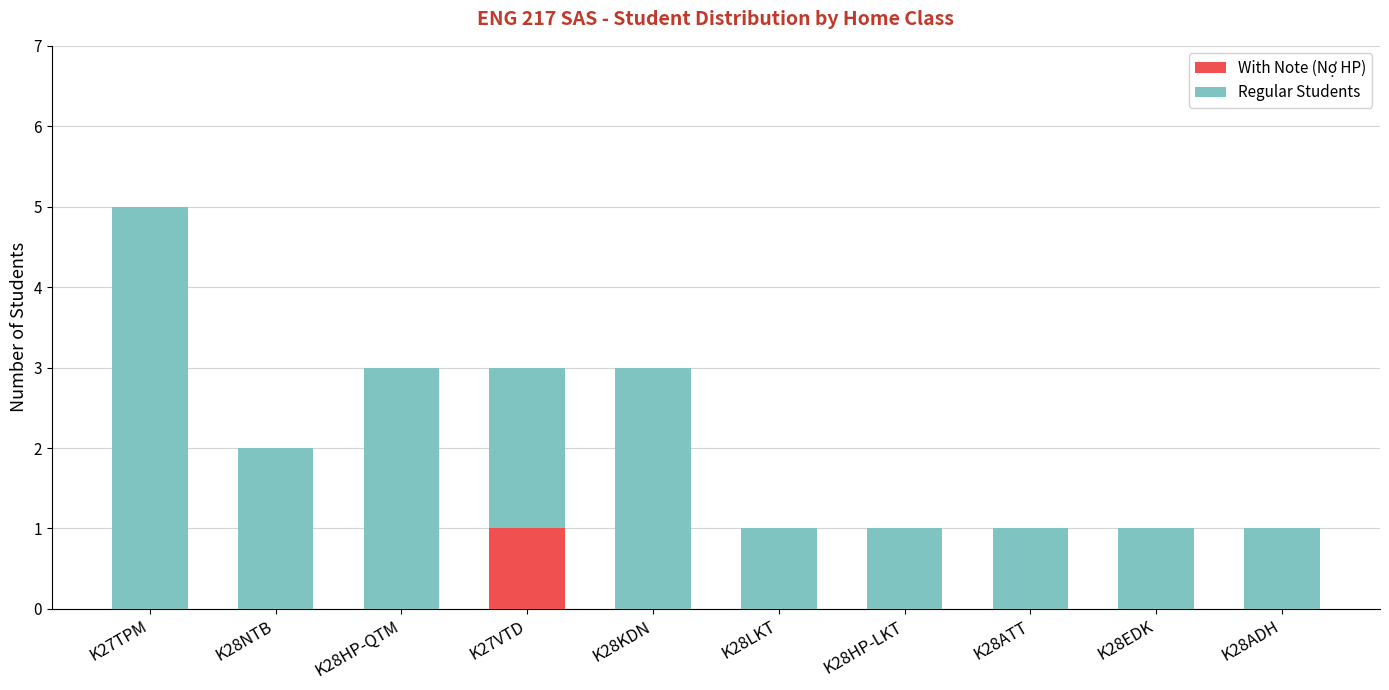

At which category is the sum across all series the highest?

K27TPM